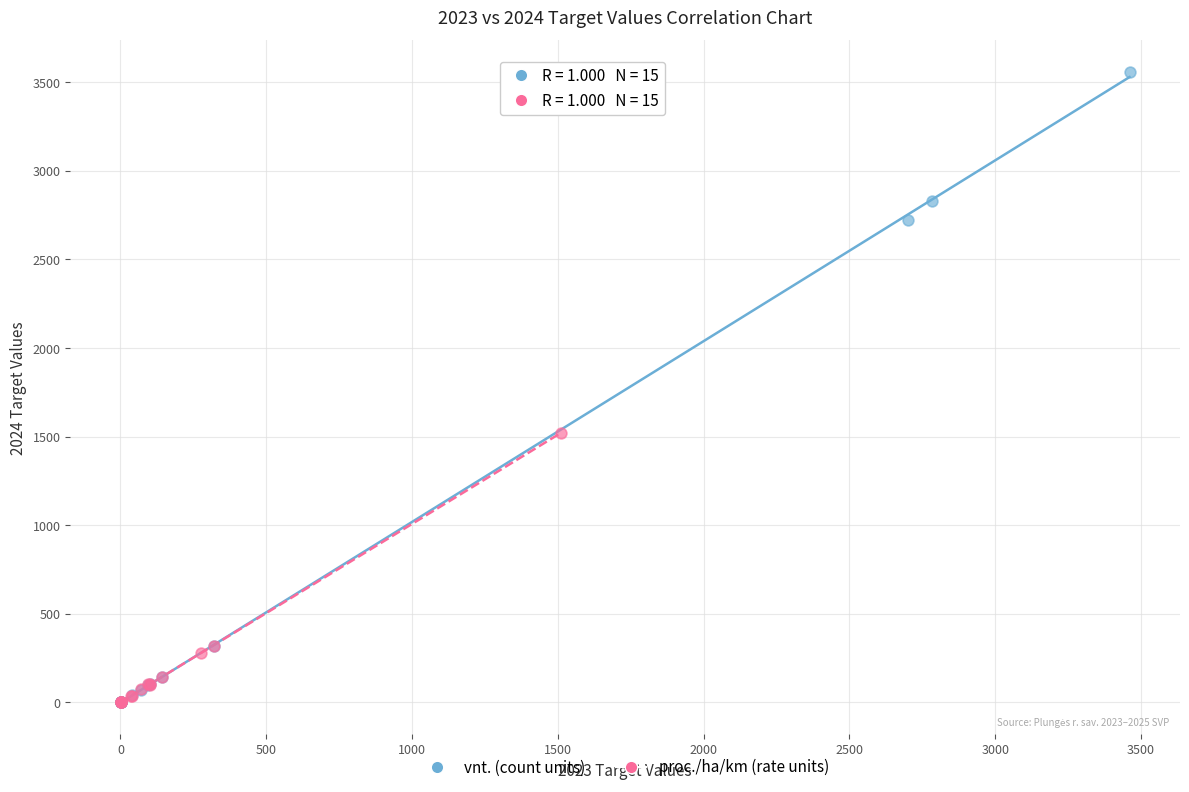

Which series contains the highest Y value?

vnt. (count units)